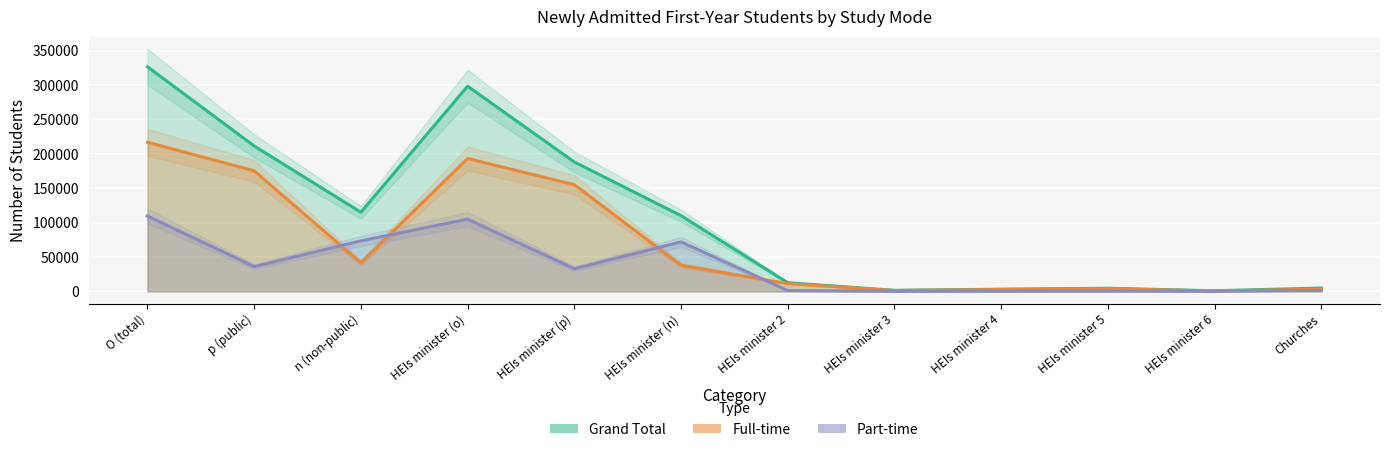

What position from the right is HEIs minister (o)?

9